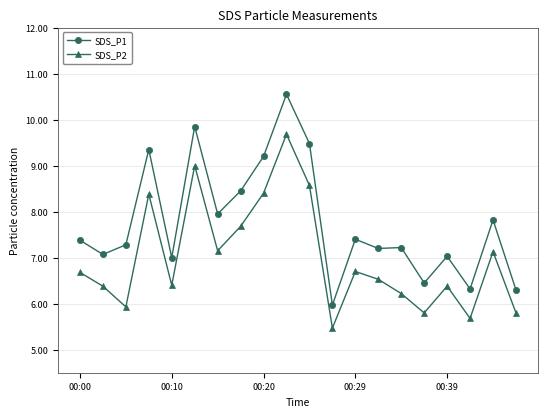

How many lines are shown in the chart?

2